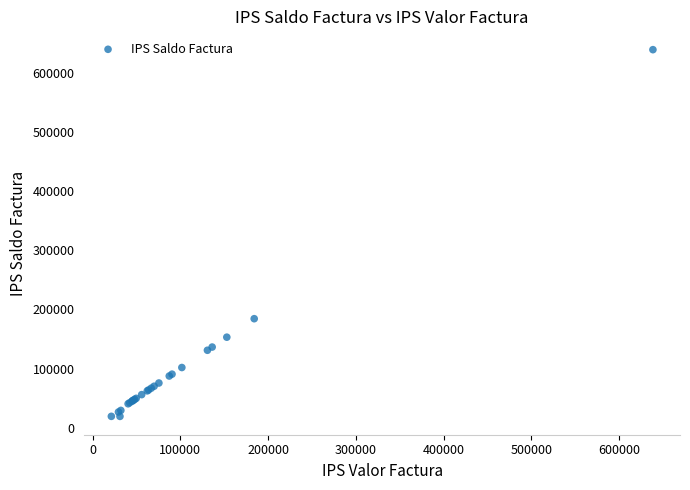

What Y value in the scatter plot is closest to 328933?

184217